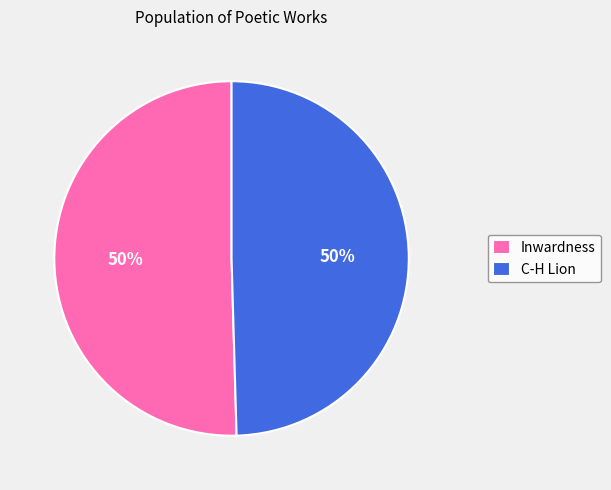

To the nearest percent, what portion does Inwardness represent?

50%